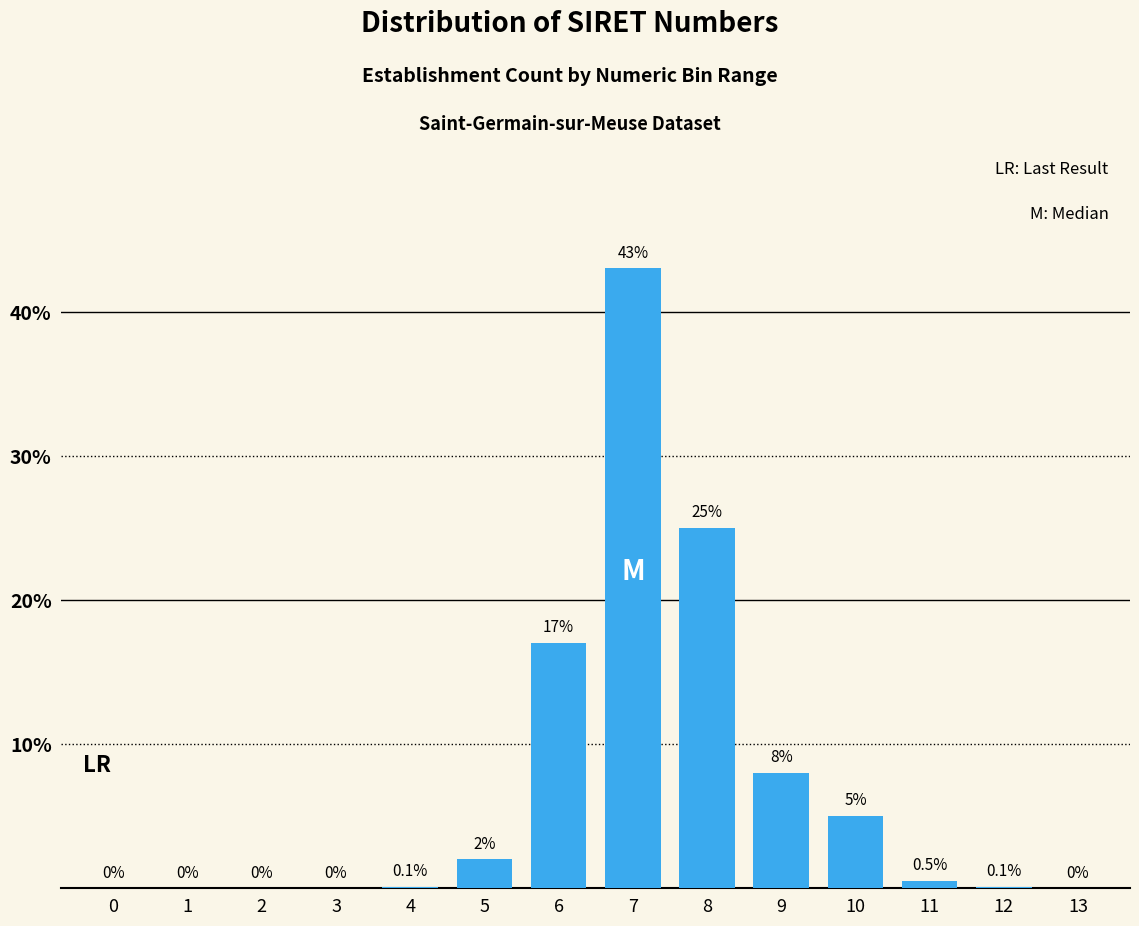

Reading left to right, extract all data points from this chart.

0=0.0	1=0.0	2=0.0	3=0.0	4=0.1	5=2.0	6=17.0	7=43.0	8=25.0	9=8.0	10=5.0	11=0.5	12=0.1	13=0.0